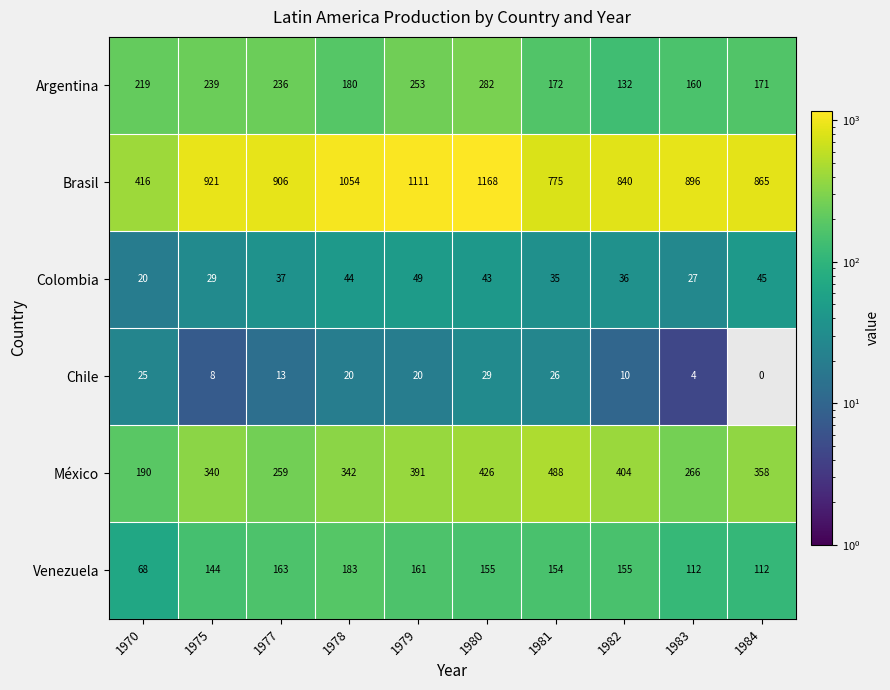

List the series in order of their peak value, highest first.

Brasil, México, Argentina, Venezuela, Colombia, Chile